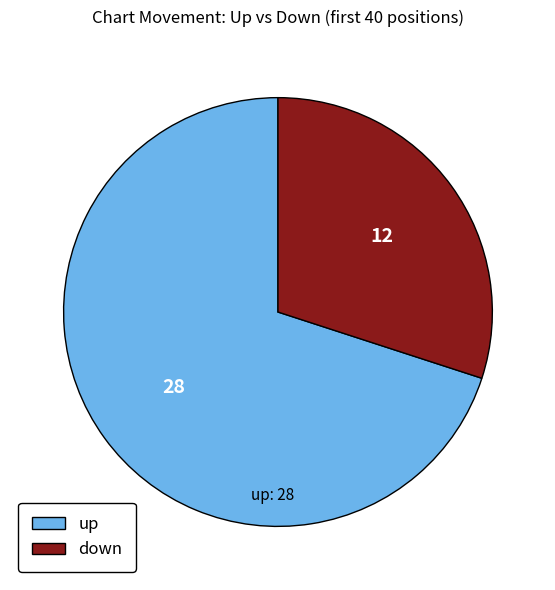

Rank the categories by value from highest to lowest.

up, down